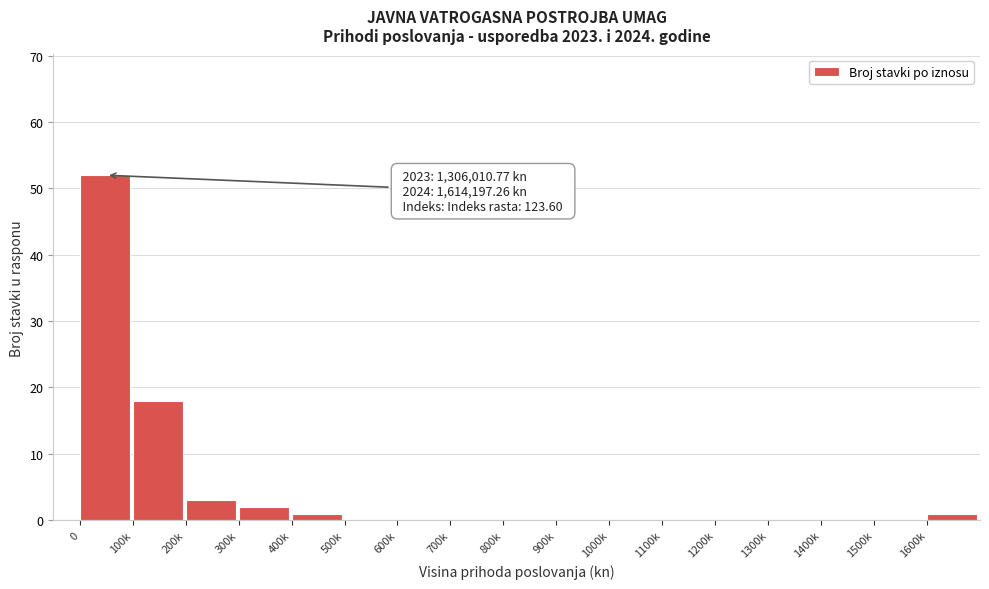

Reading left to right, extract all data points from this chart.

0=52	100k=18	200k=3	300k=2	400k=1	500k=0	600k=0	700k=0	800k=0	900k=0	1000k=0	1100k=0	1200k=0	1300k=0	1400k=0	1500k=0	1600k=1